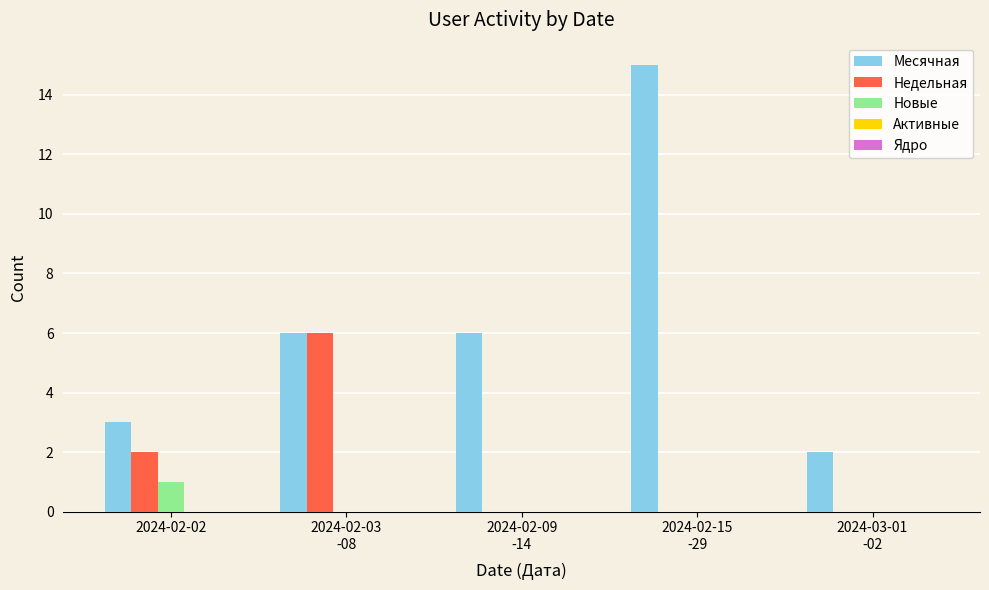

What is the sum of all Недельная values?

8